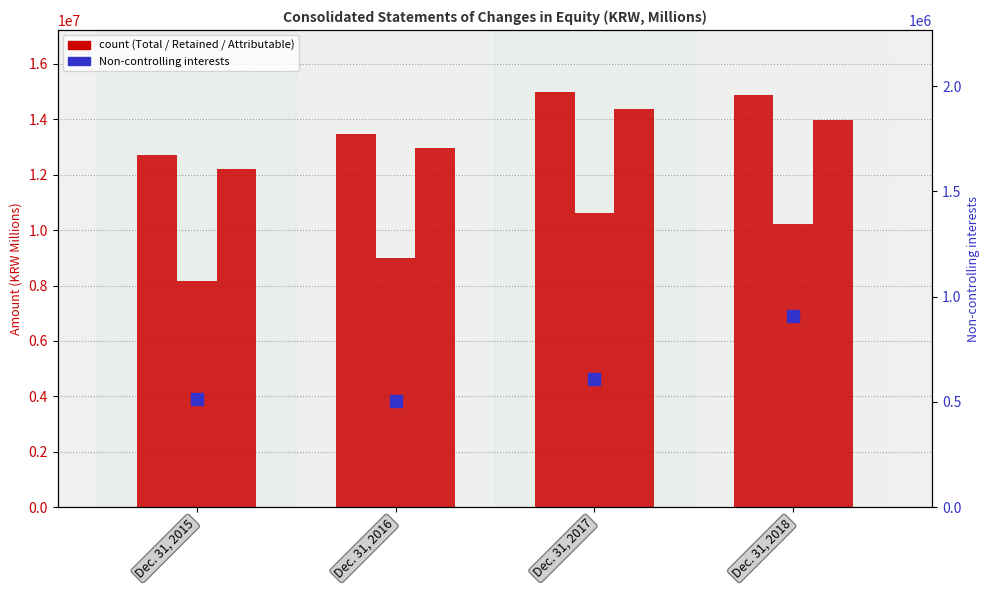

Reading left to right, transcribe all the data shown in this chart.

Total: 12704956	13462388	14981510	14886246
Retained earnings: 8158526	9004283	10621571	10239965
Attributable to owners: 12192952	12955997	14373483	13979189
Non-controlling interests: 512004	506391	608027	907057